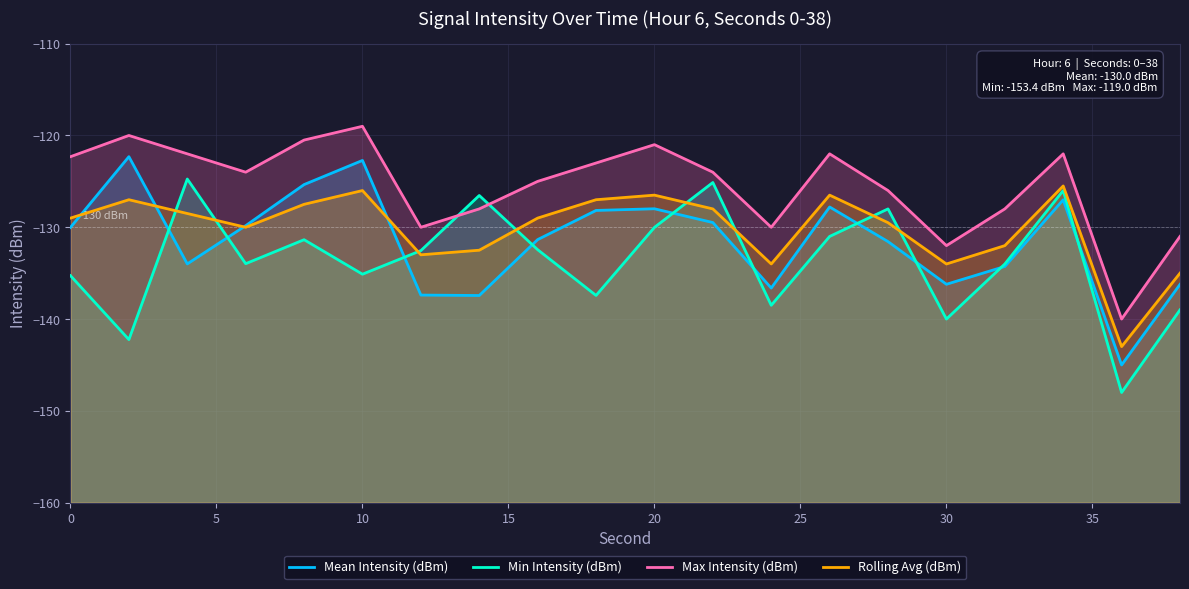

What is the greatest value displayed?

-119.0